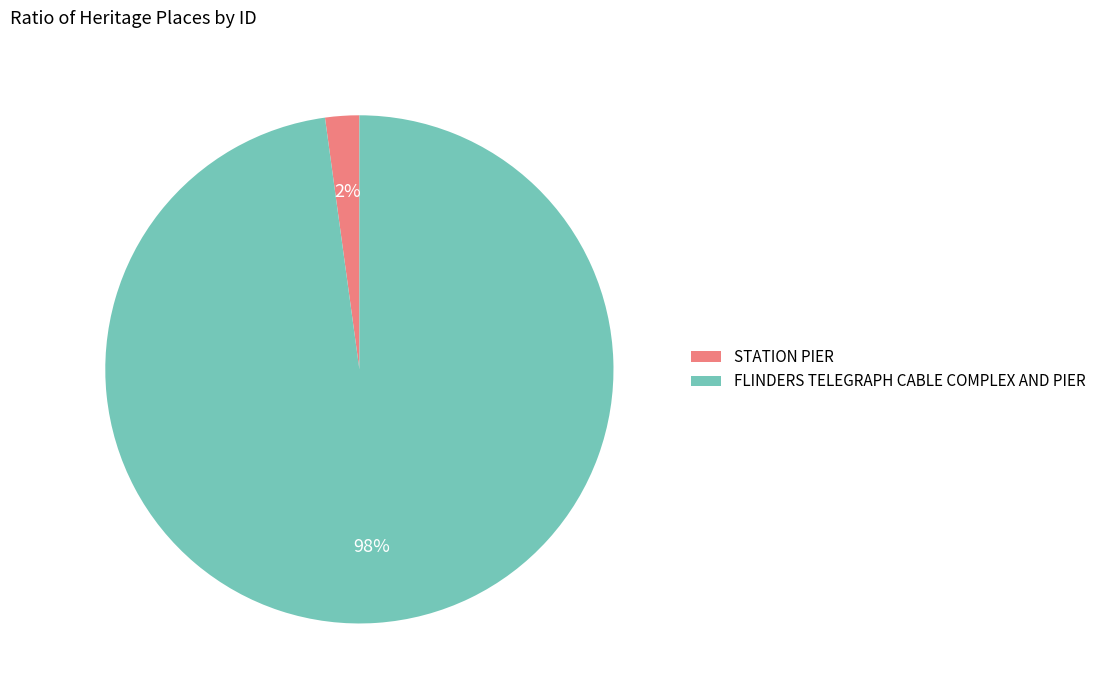

To the nearest percent, what percentage of the pie is STATION PIER?

2%